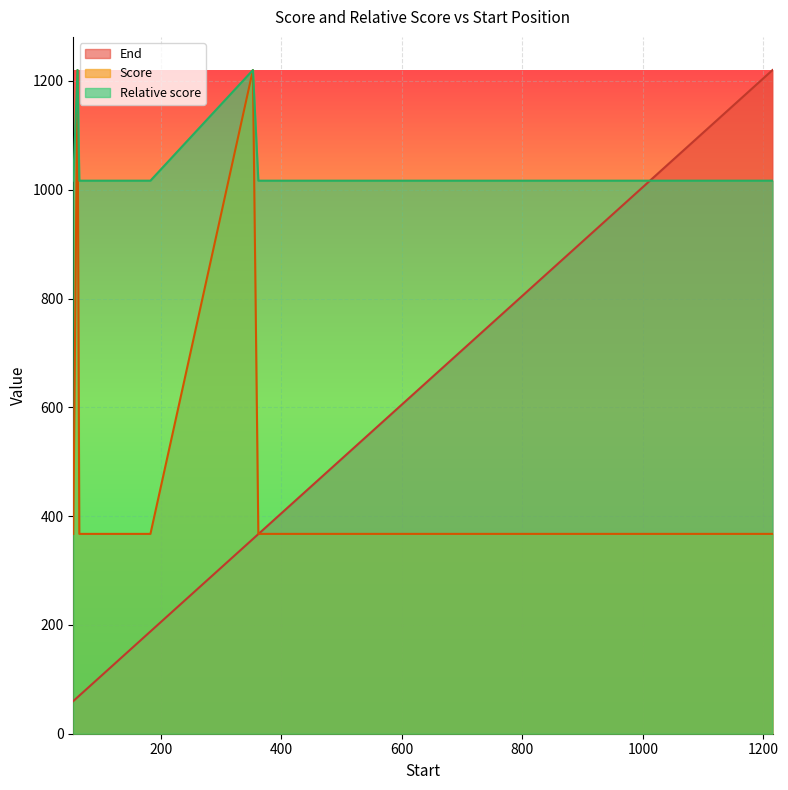

Which series has the largest range (max minus min)?

End